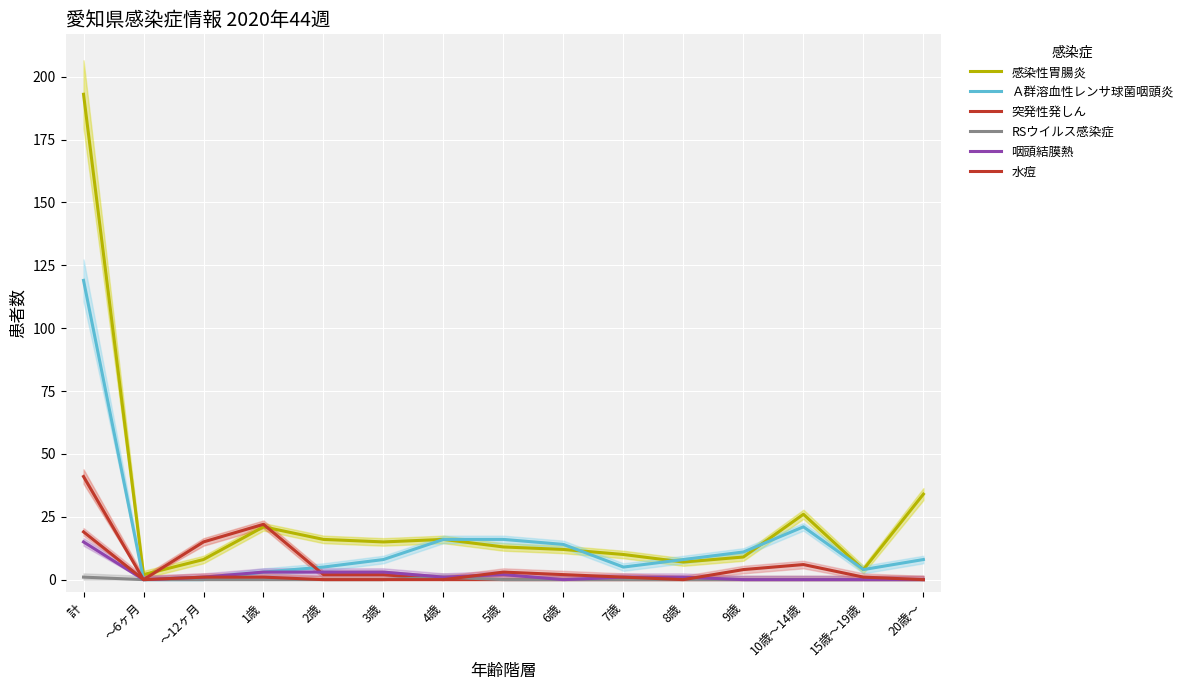

How many lines are shown in the chart?

6